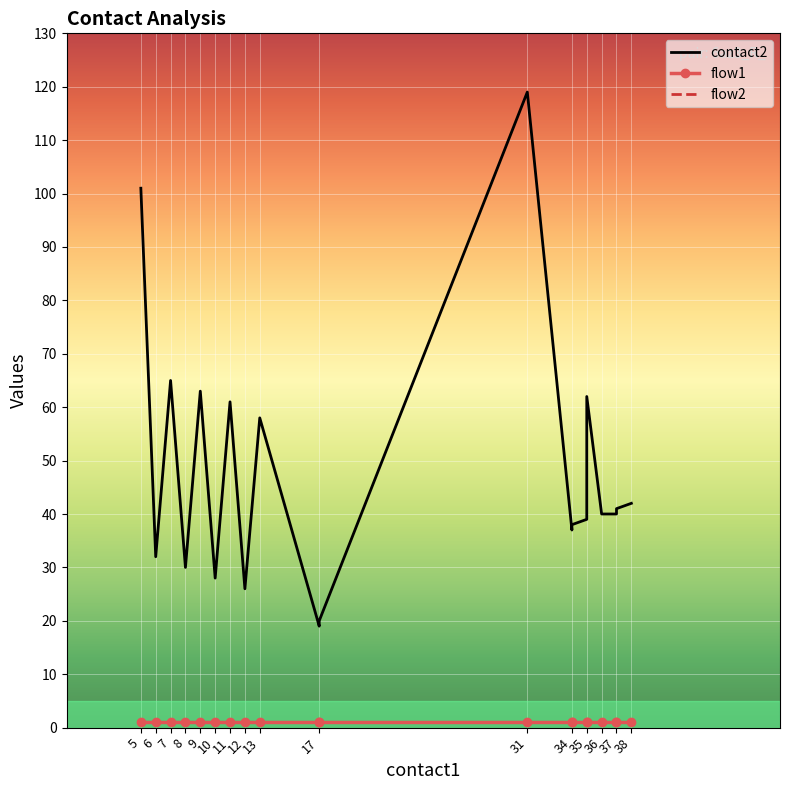

List the series in order of their peak value, lowest first.

flow1, flow2, contact2